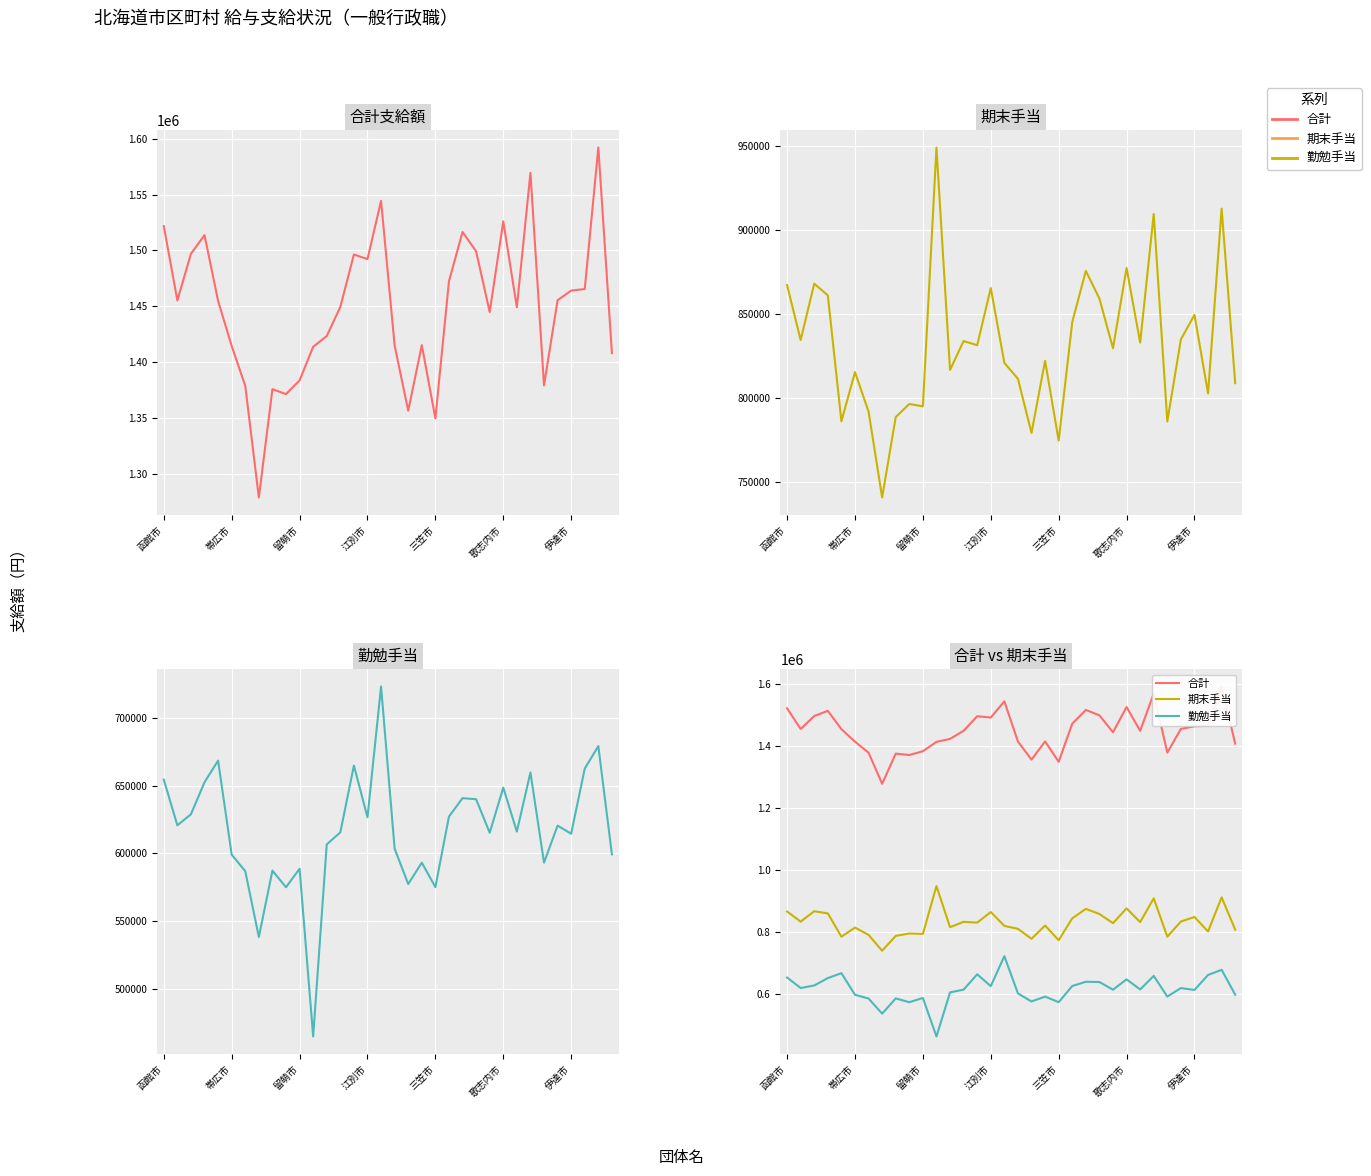

What is the value of the 期末手当 point at the 10th from the left?

796400